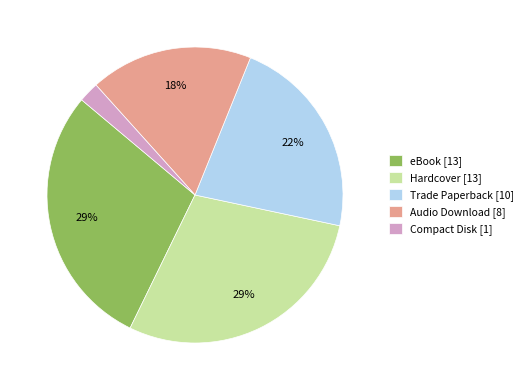

Which category has the smallest portion of the pie?

Compact Disk